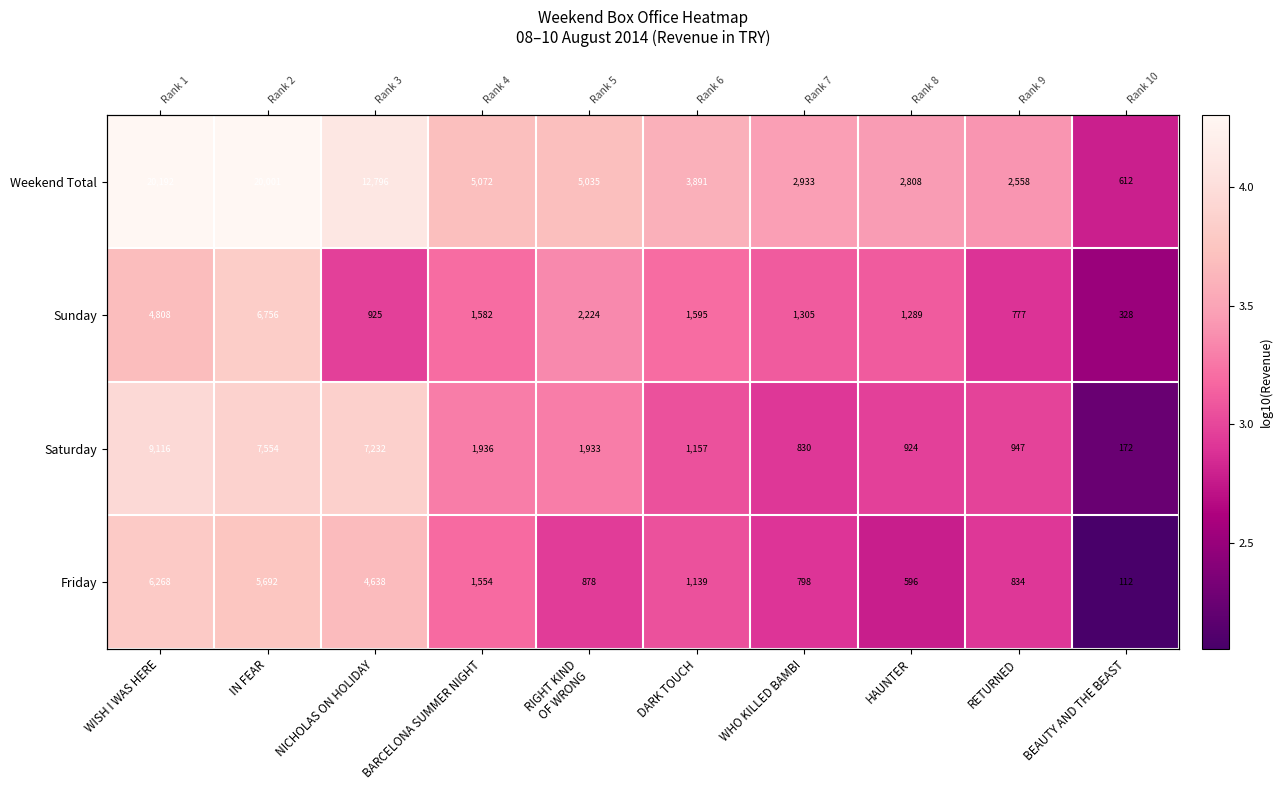

Which has a higher value, IN FEAR or RIGHT KIND
OF WRONG?

IN FEAR